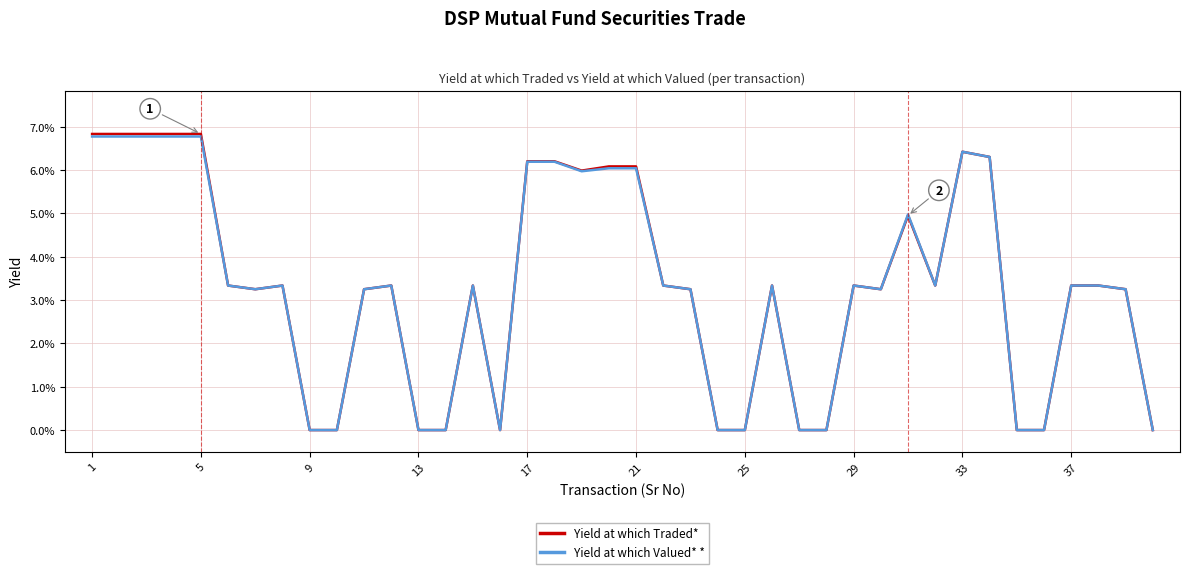

What are all the series names shown in the legend?

Yield at which Traded*, Yield at which Valued* *